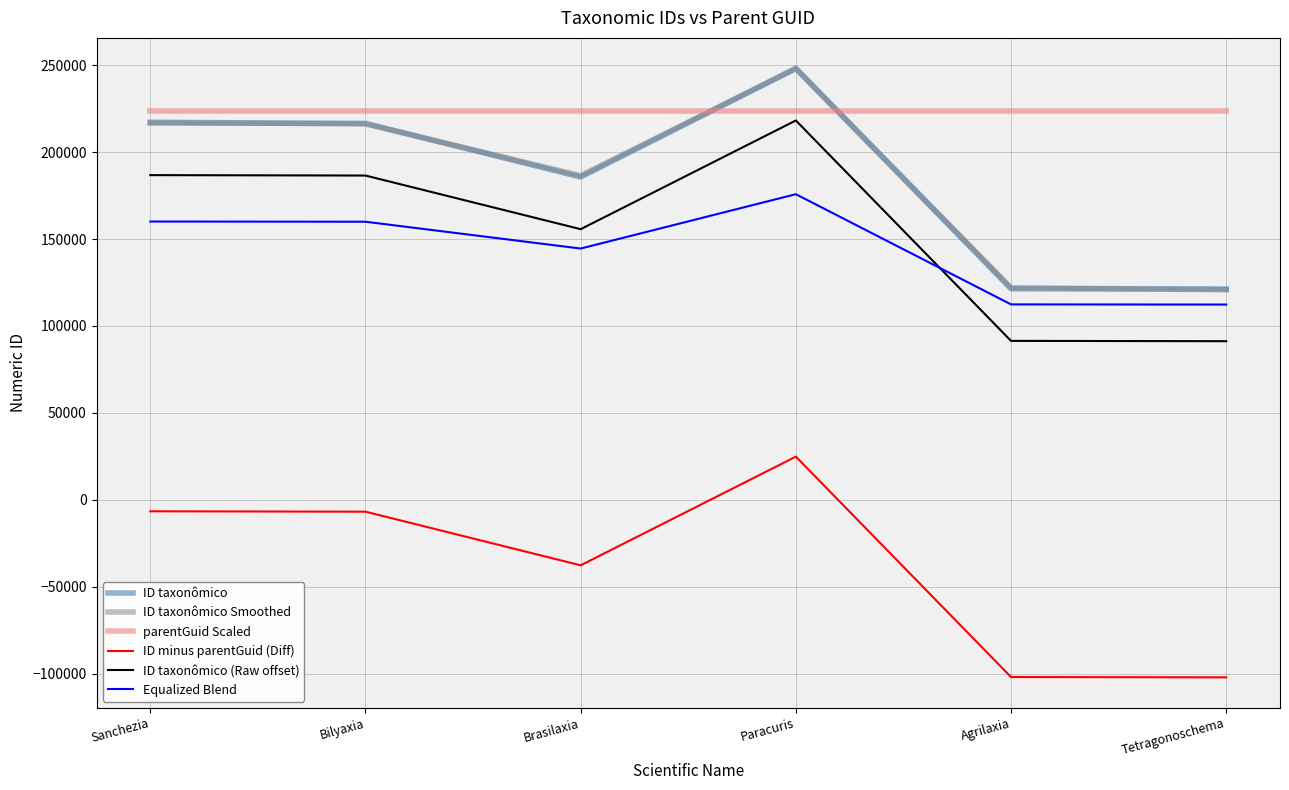

What position from the right is Paracuris?

3